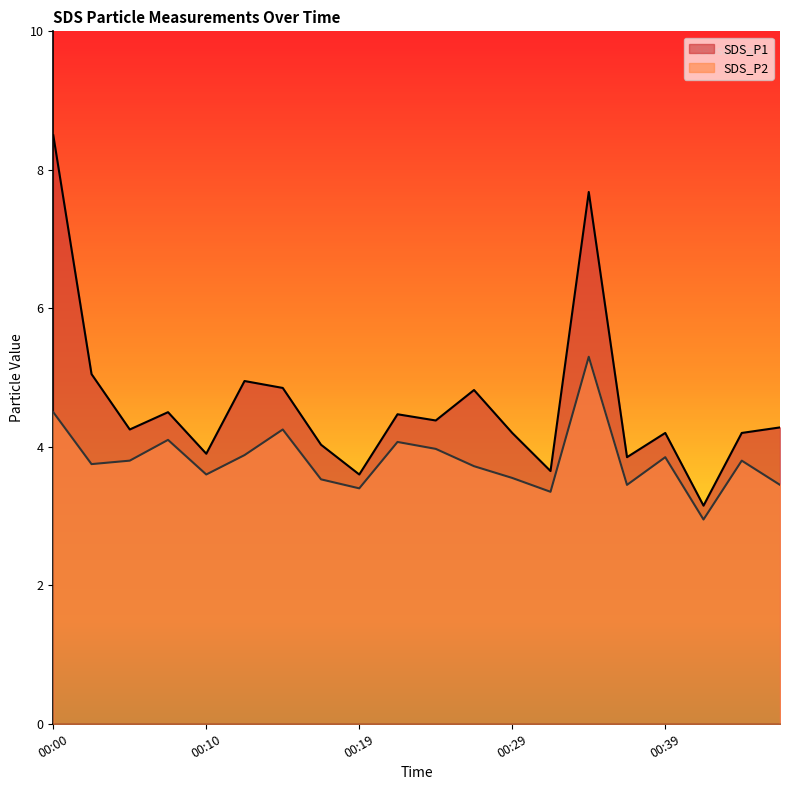

At which category does the chart reach its peak across all series?

00:00